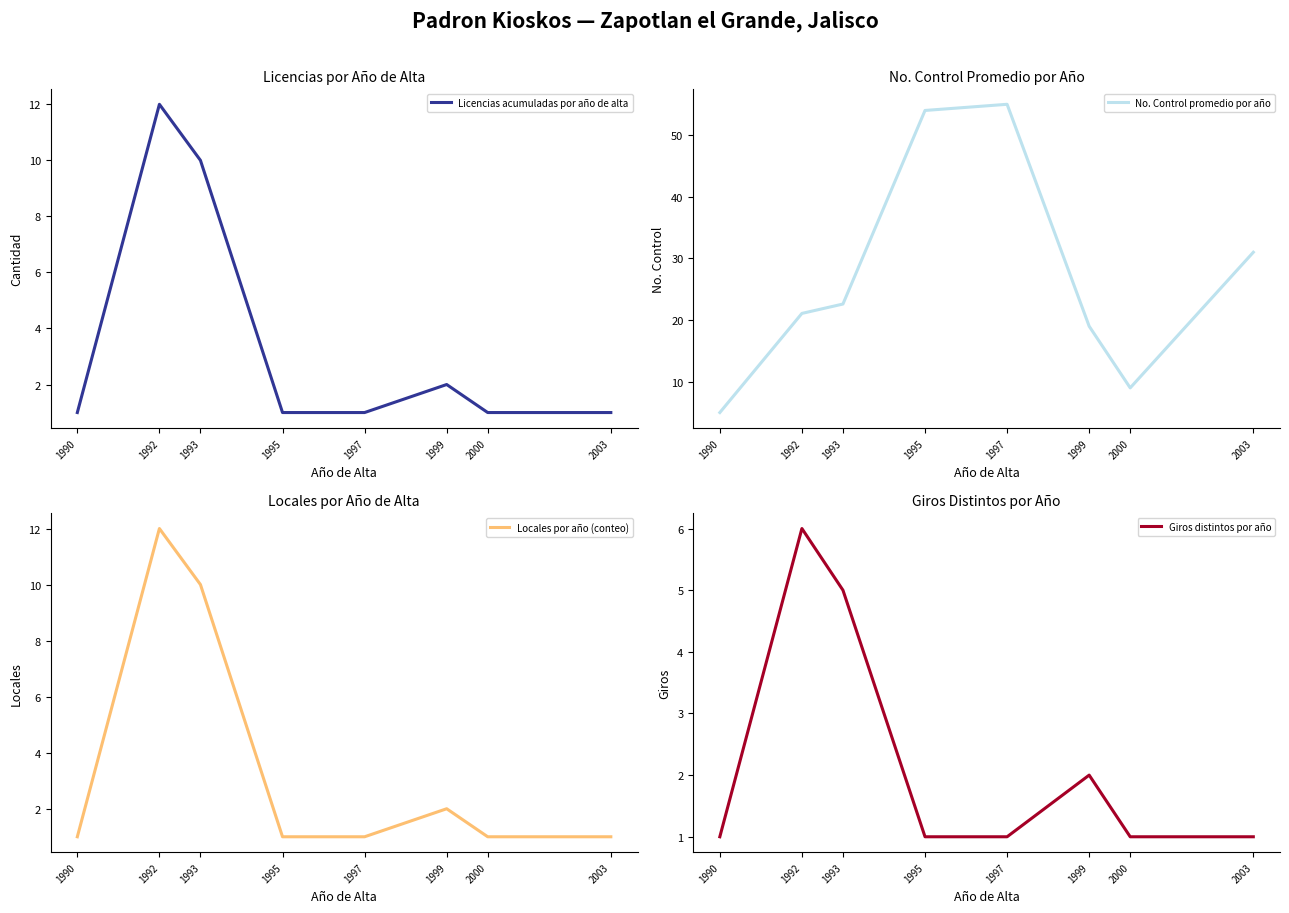

True or false: No. Control promedio por año and Licencias acumuladas por año de alta intersect in this chart.

False